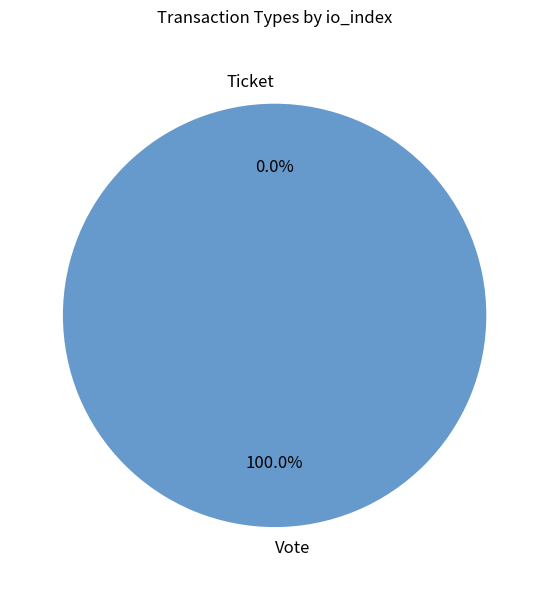

Rank the categories by value from lowest to highest.

Ticket, Vote